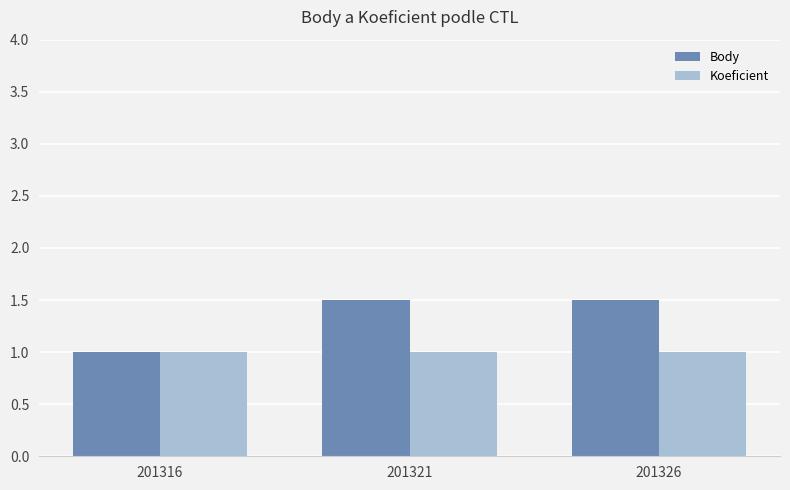

Rank the series by their maximum value, from lowest to highest.

Koeficient, Body